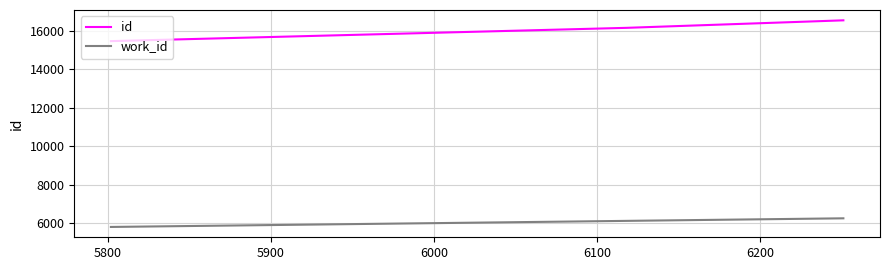

What is the highest value of the work_id series?

6251